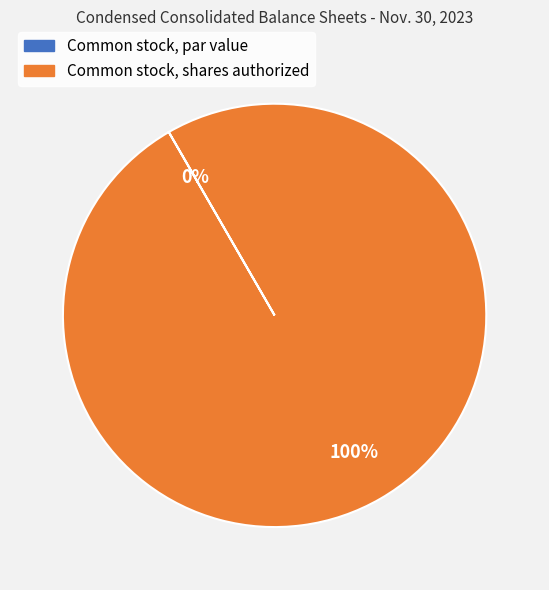

Which slice is the largest?

Common stock, shares authorized